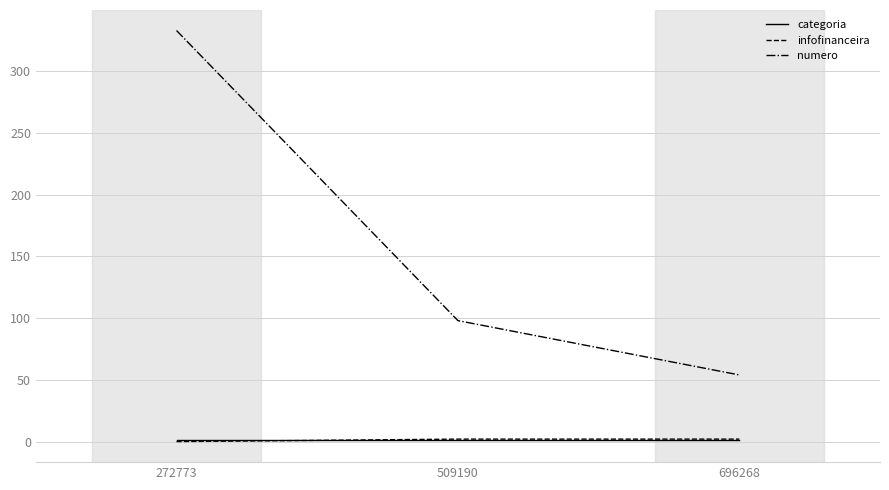

What is the difference between the second highest and minimum values in the infofinanceira series?

2